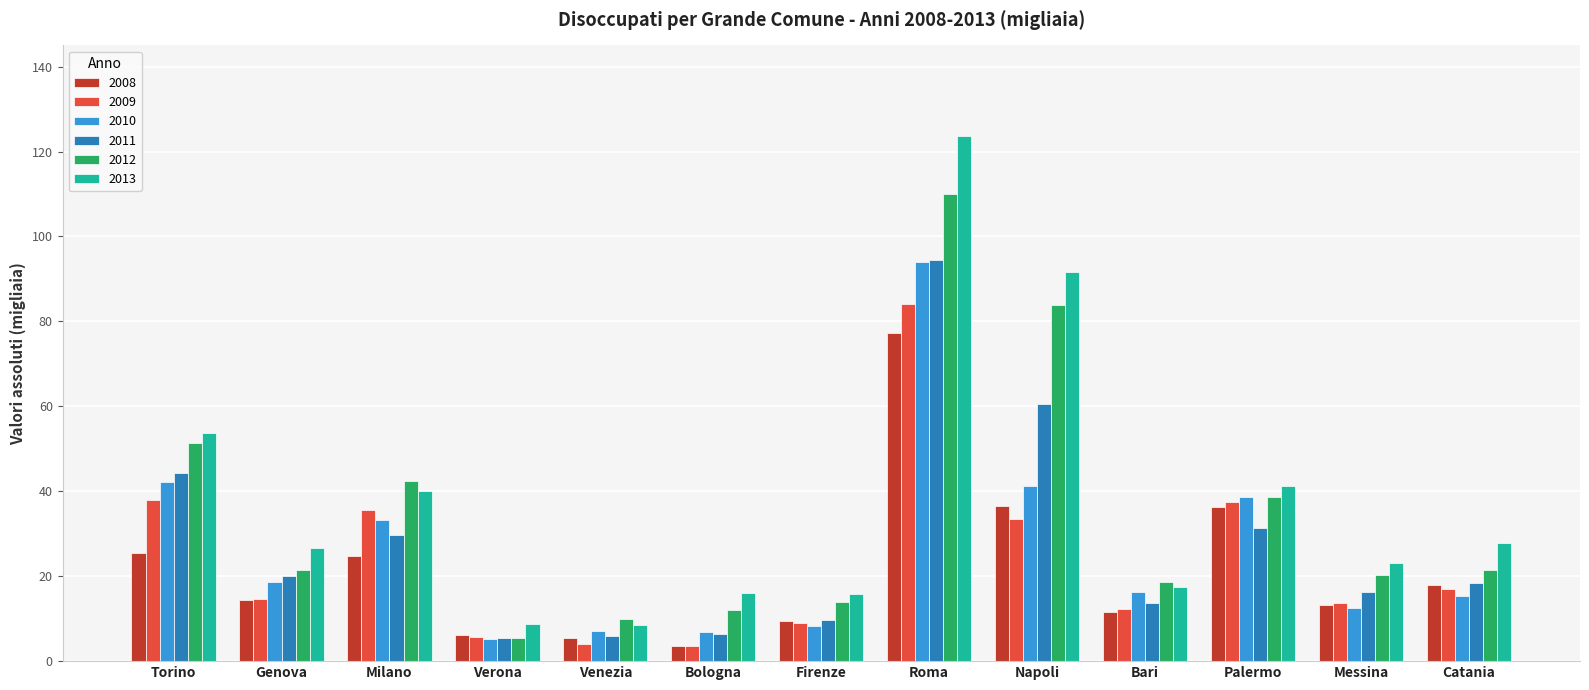

How many categories are shown in the chart?

13